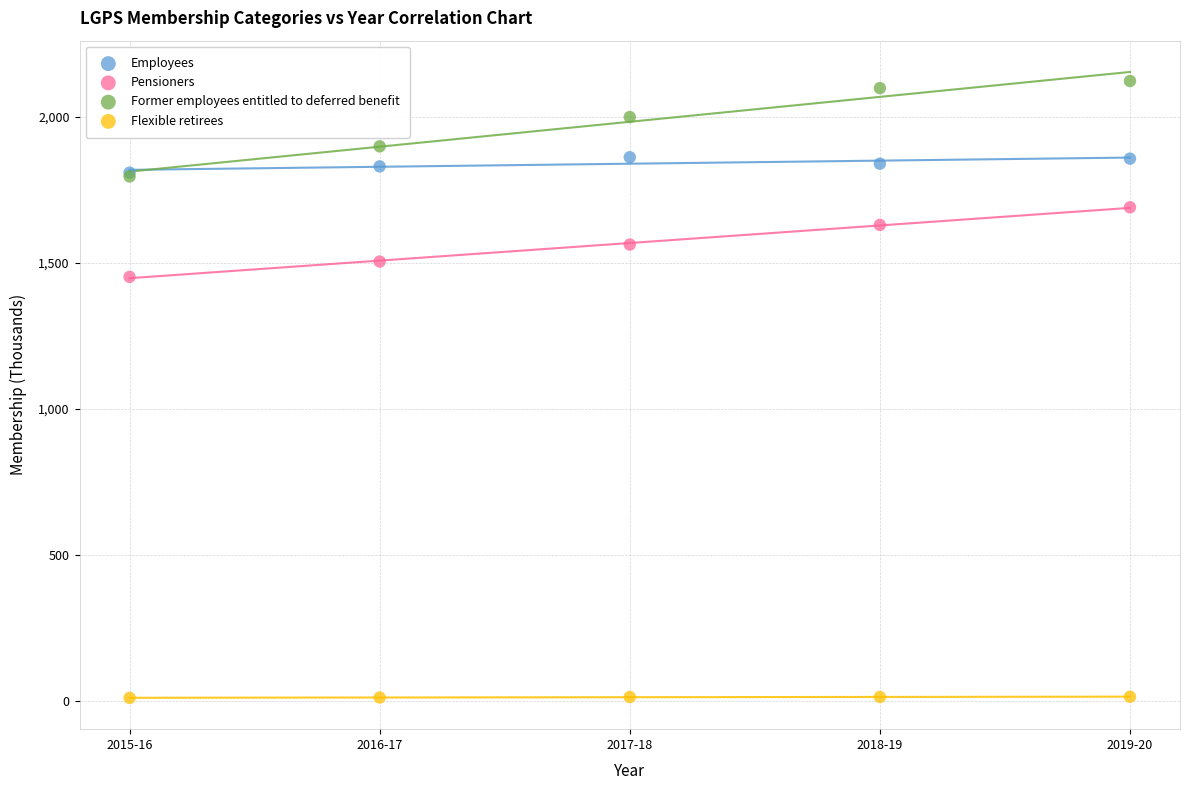

Across all series, what Y value is closest to 1065?

1451.1